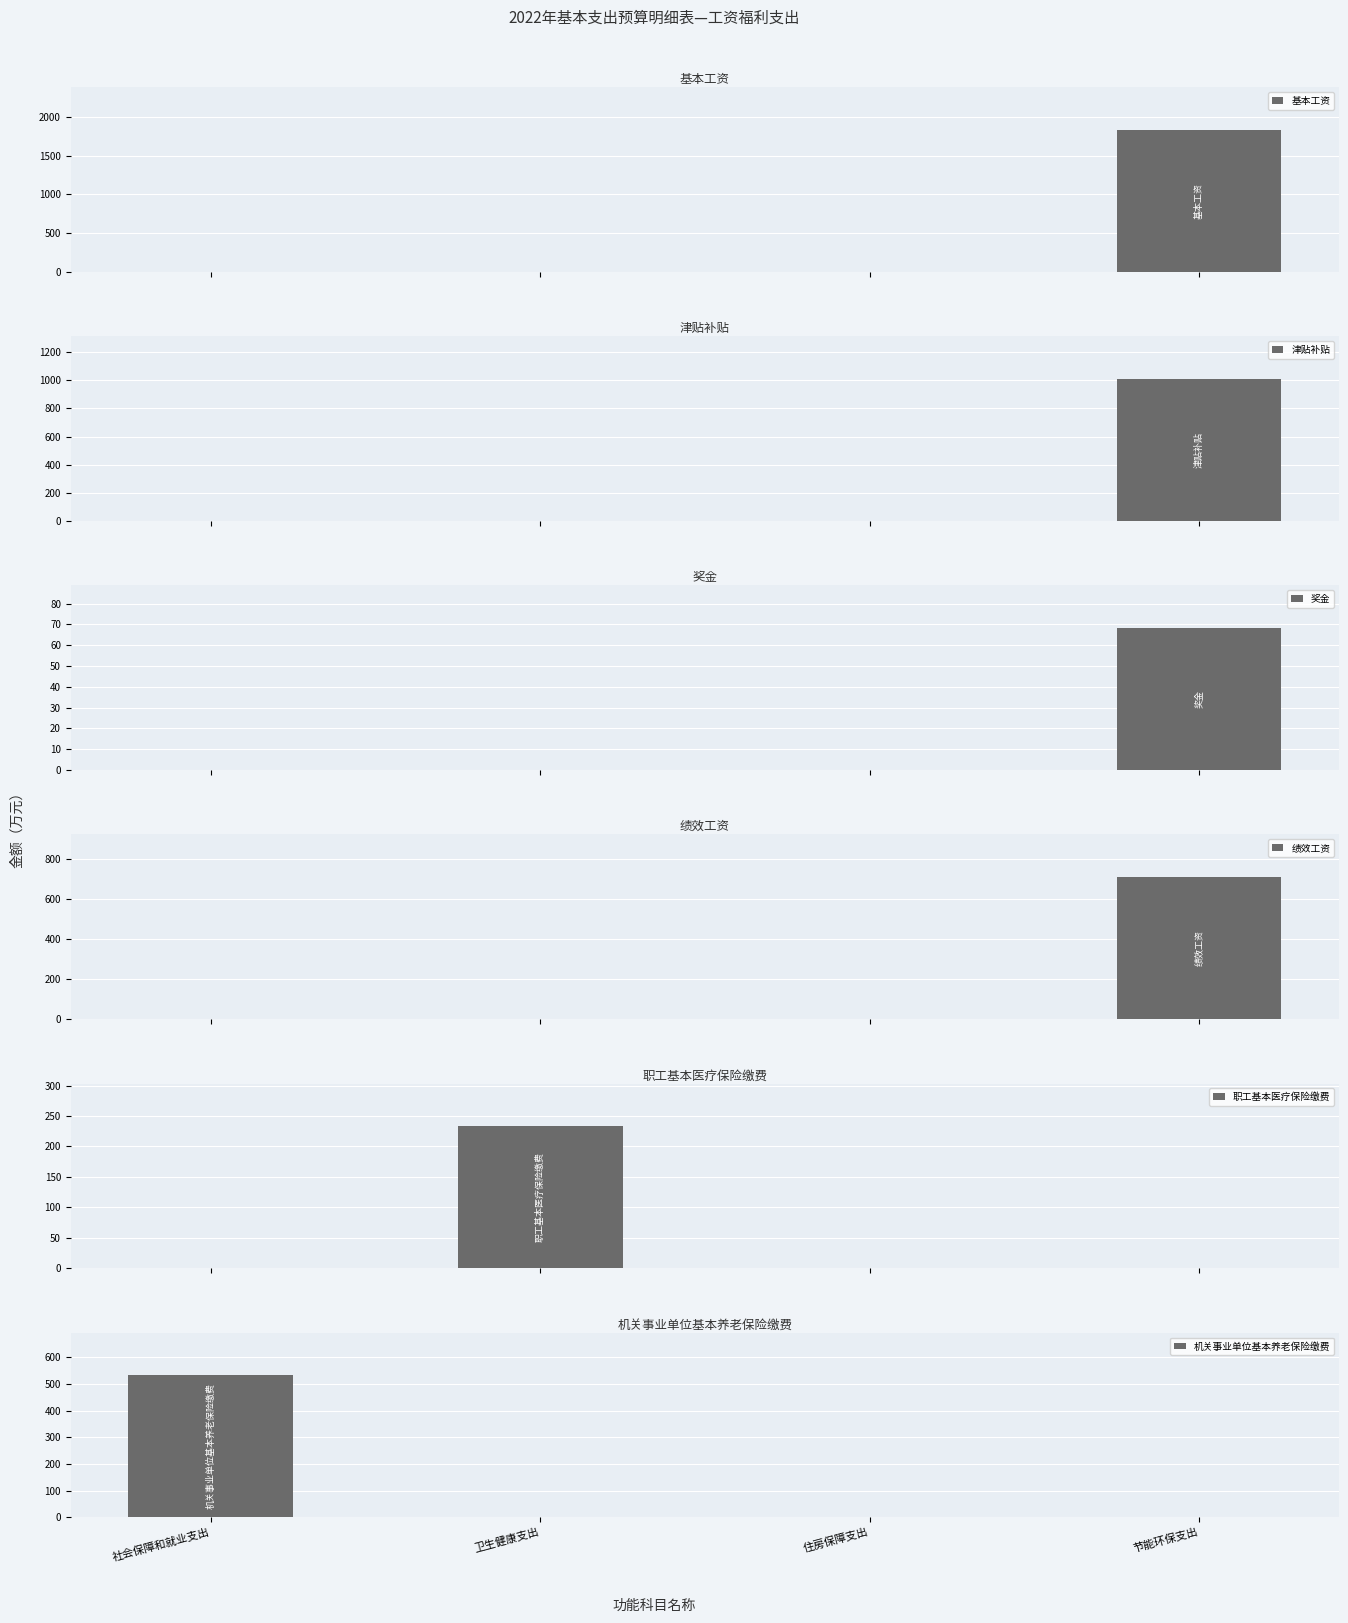

What is the label of the 1st bar from the right?

节能环保支出